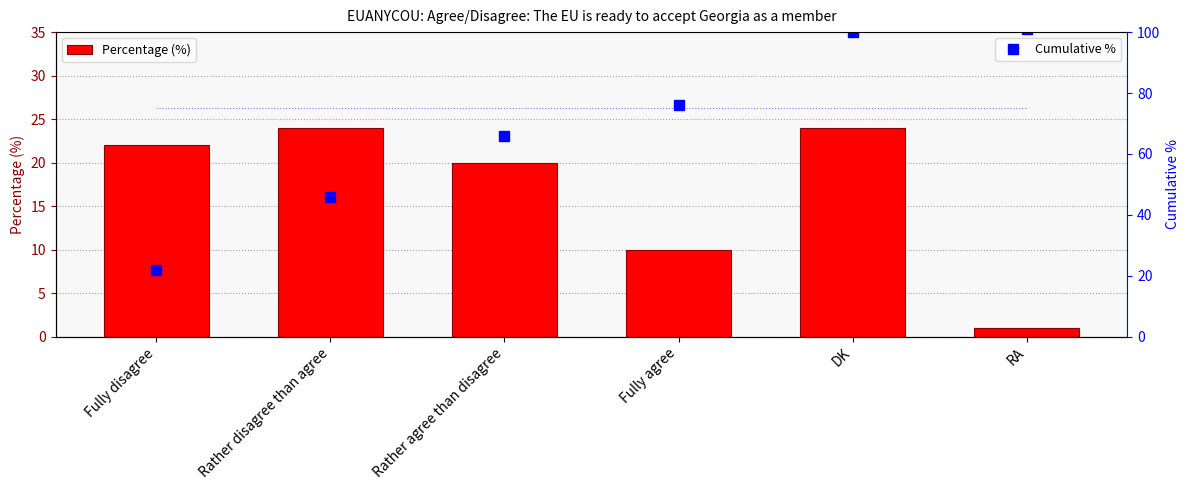

What is the maximum value shown in the chart?

101